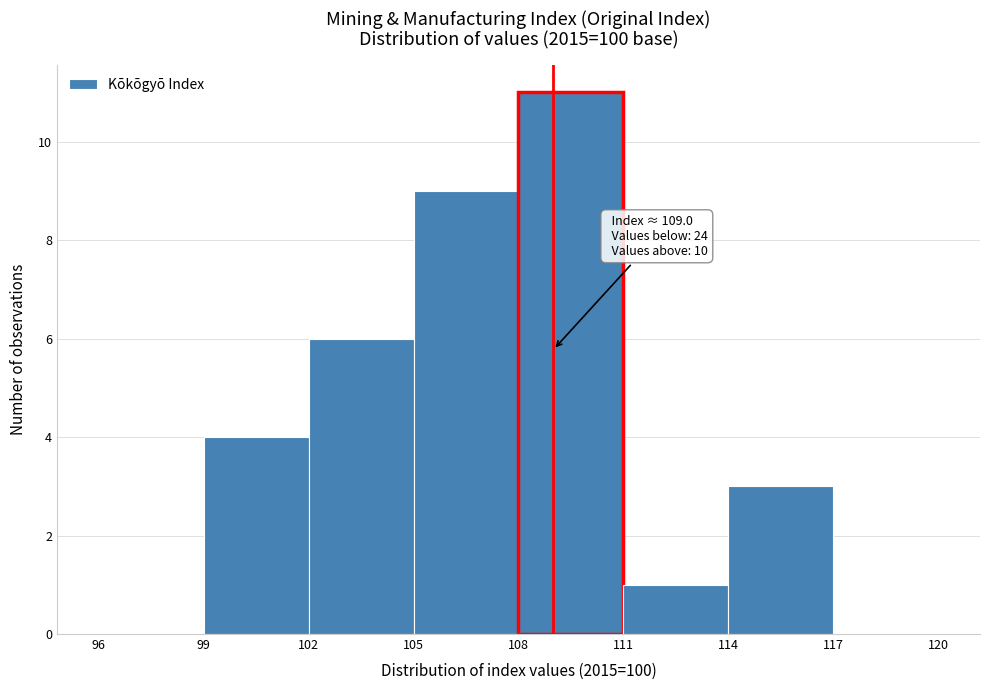

Over which range of the x-axis is the bar tallest?

108 to 111